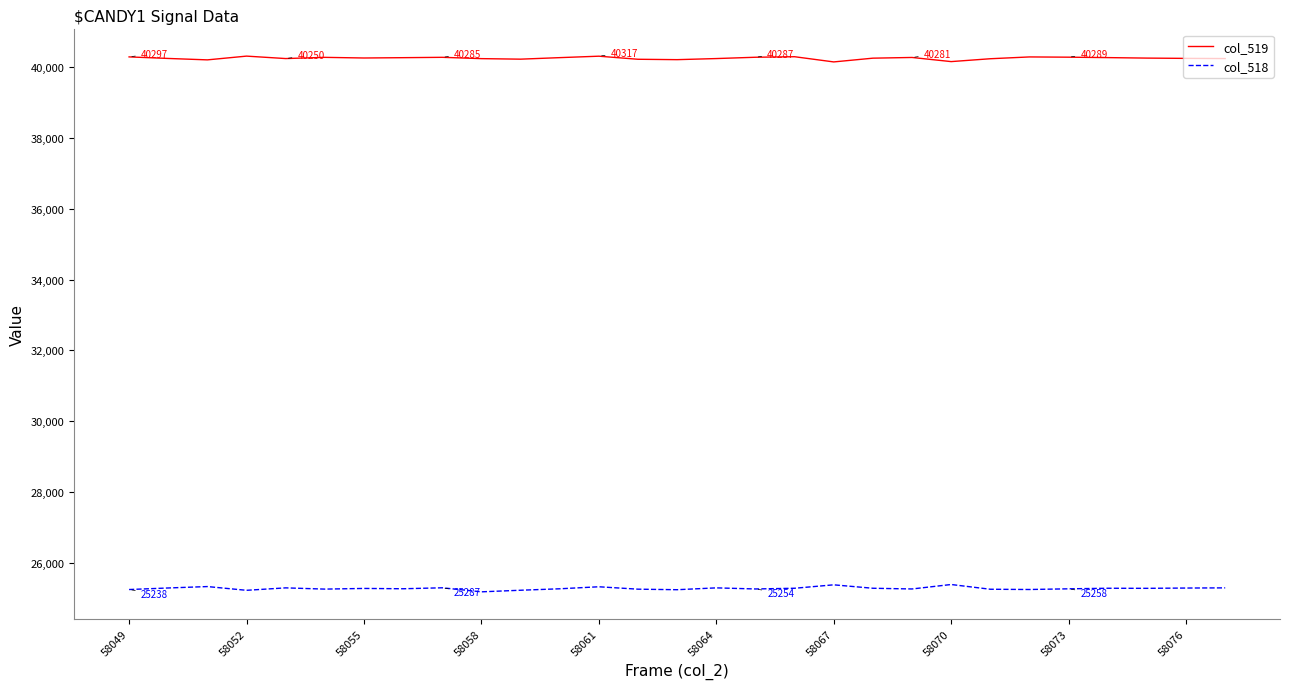

Which series has the largest total across all categories?

col_519